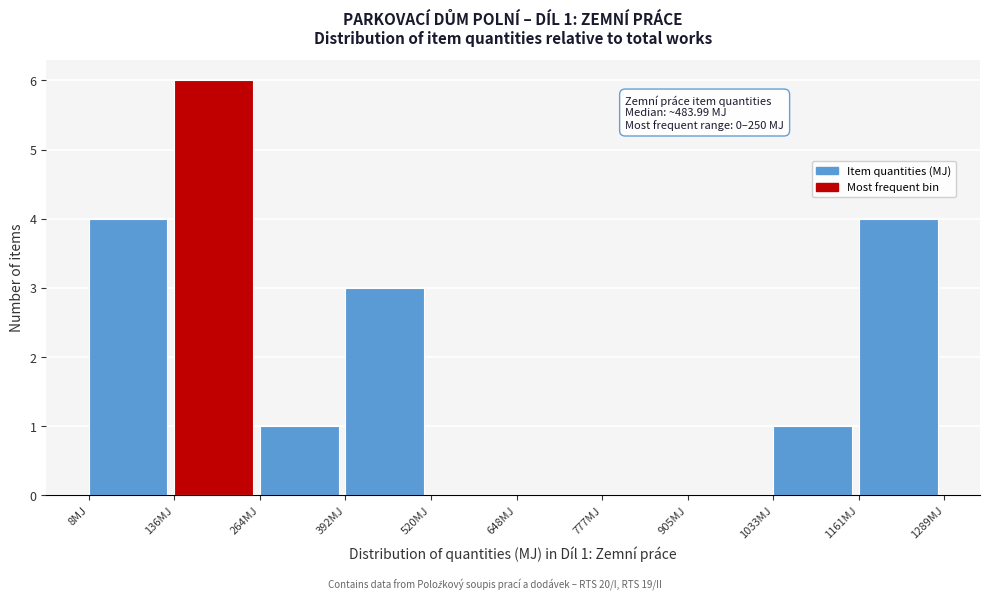

Which range on the x-axis has the tallest bar?

140 to 260